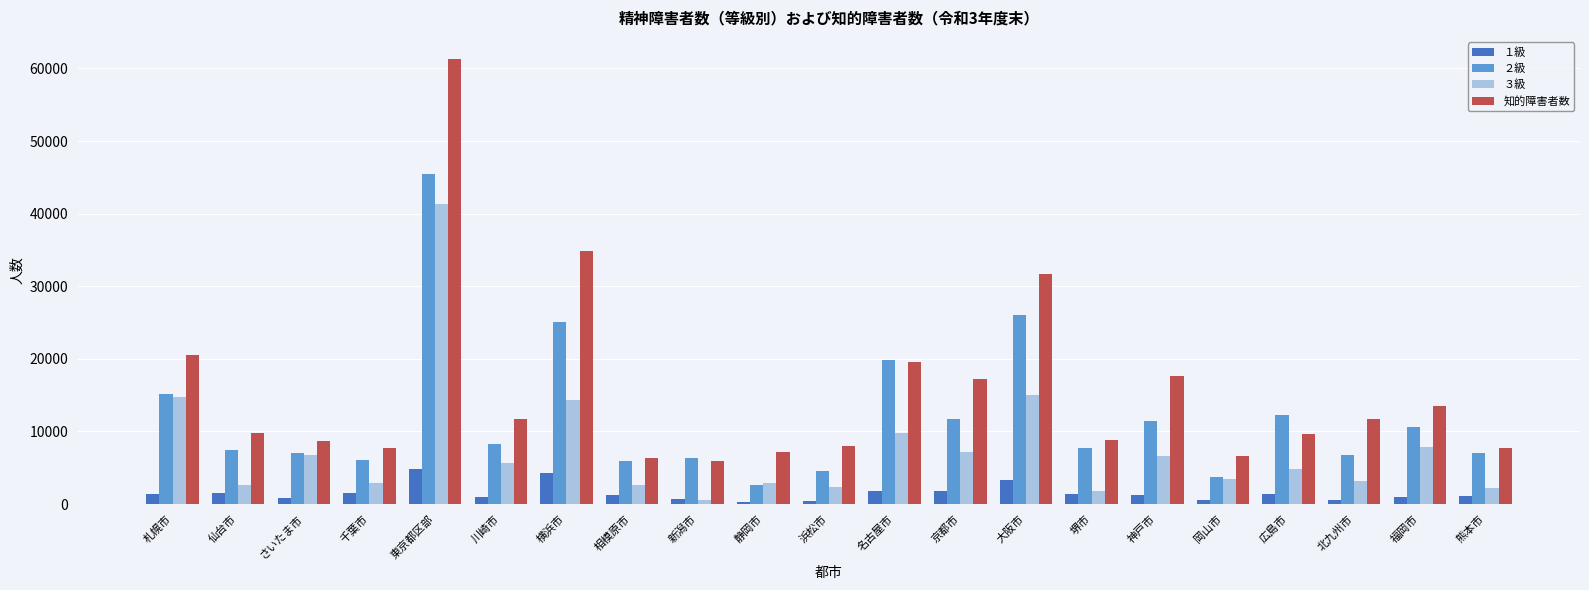

Count the number of categories in the chart.

21